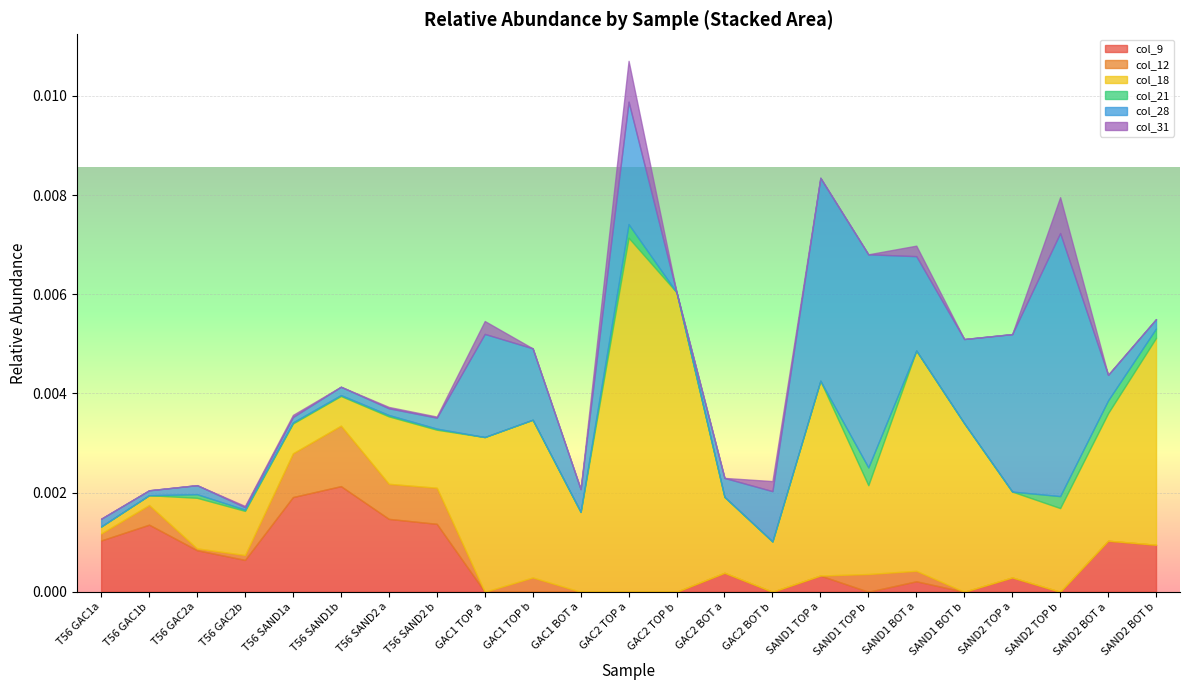

At which category is the sum across all series the highest?

GAC2 TOP a